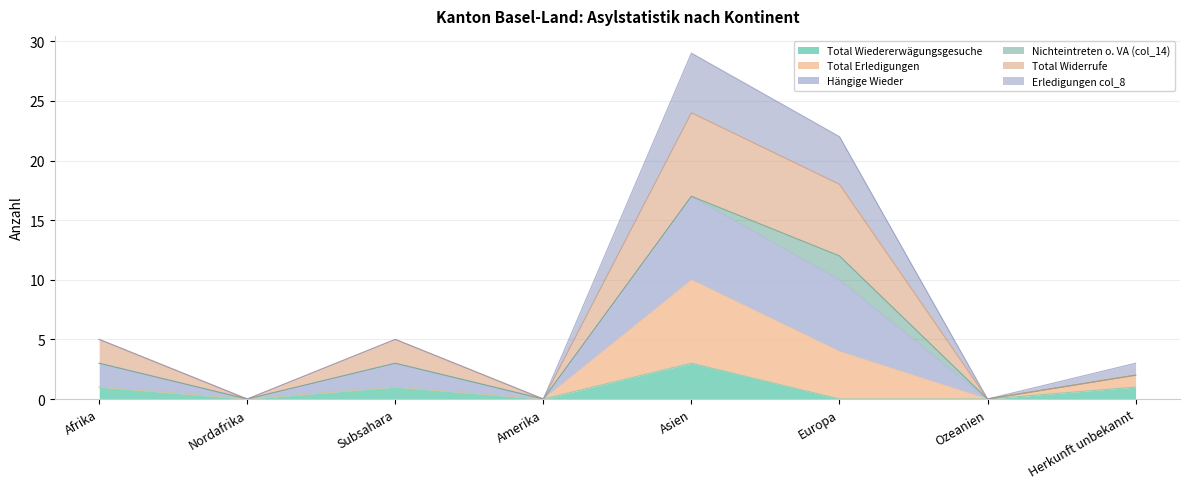

At which category is the sum across all series the highest?

Asien